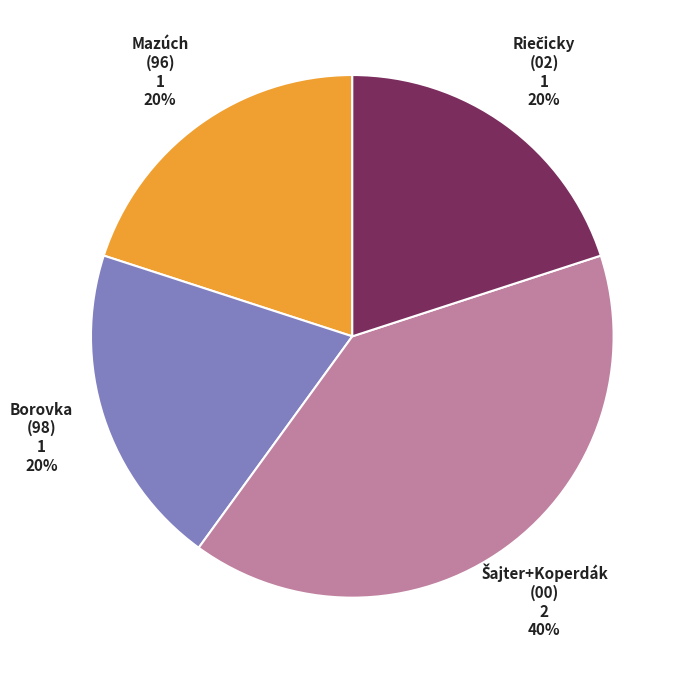

To the nearest percent, what is the difference between the largest and smallest slice percentages?

20%